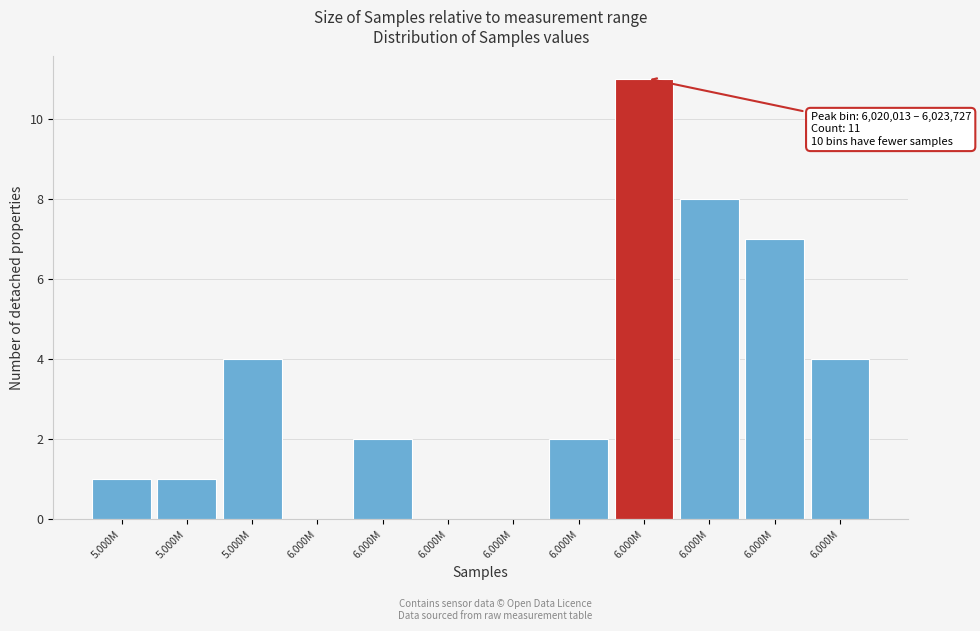

Are the bars horizontal?

No